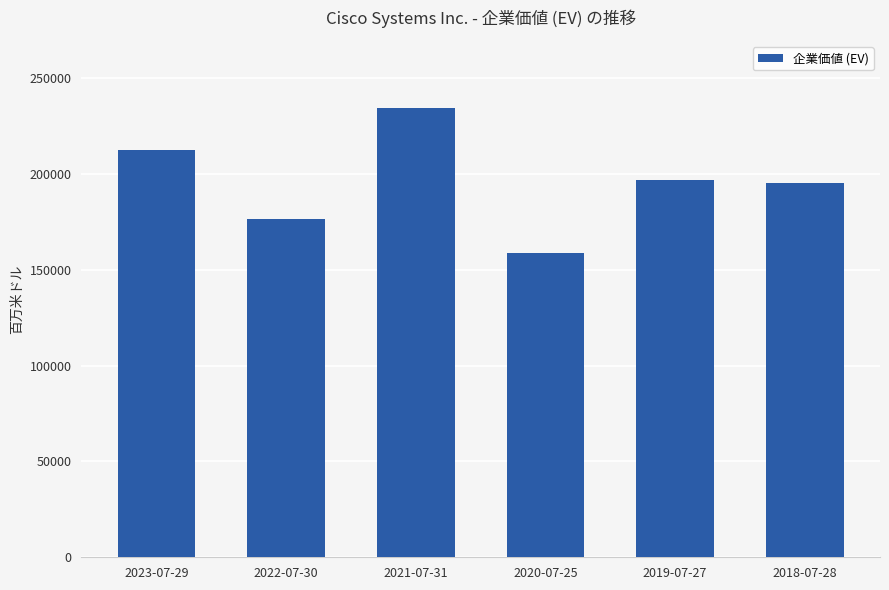

What value does the data have at 2019-07-27, to the nearest 10?

196810